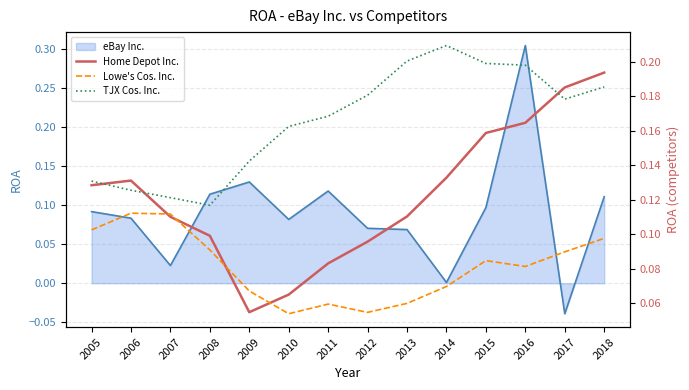

Which series has the largest total across all categories?

TJX Cos. Inc.